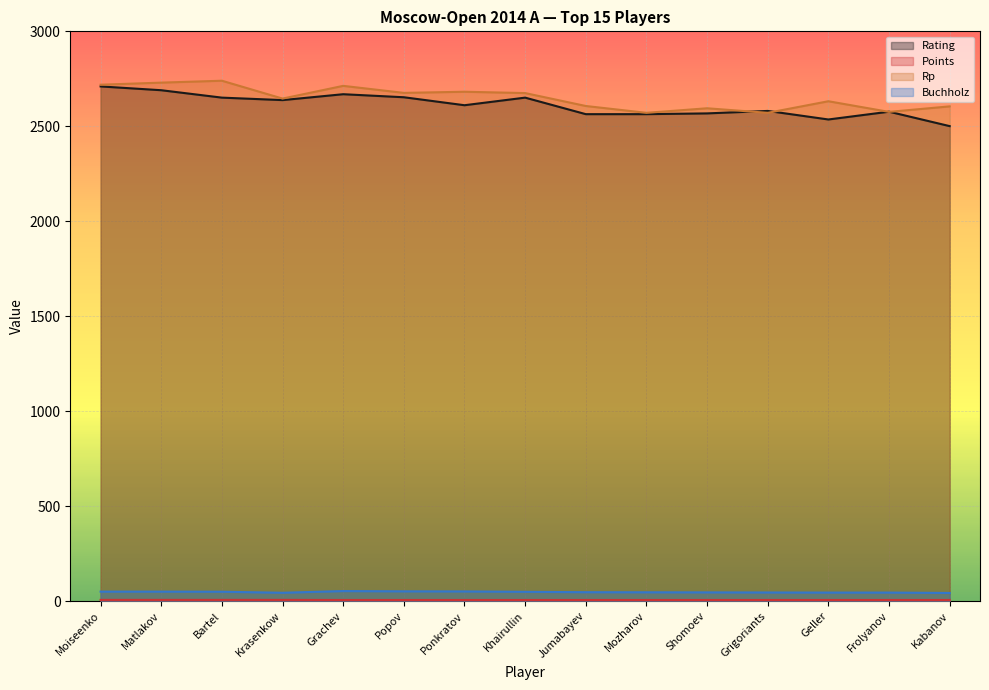

True or false: Rating and Points intersect in this chart.

False